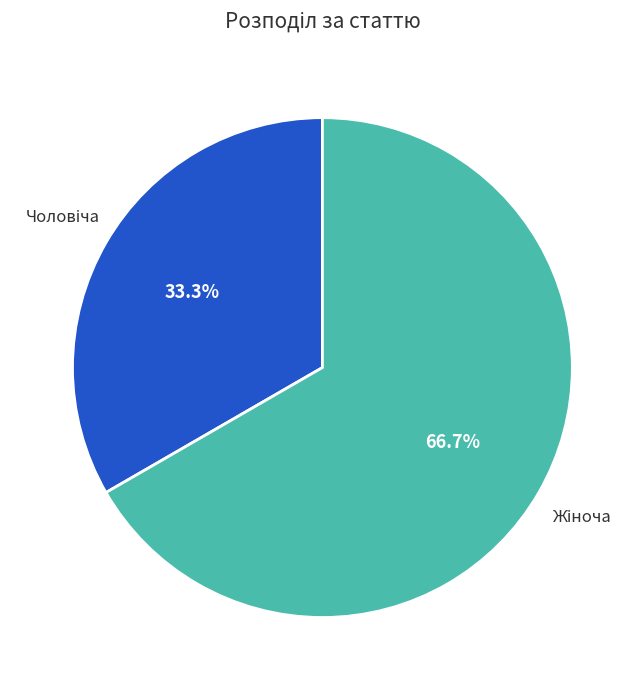

Does any single category account for the majority?

Yes